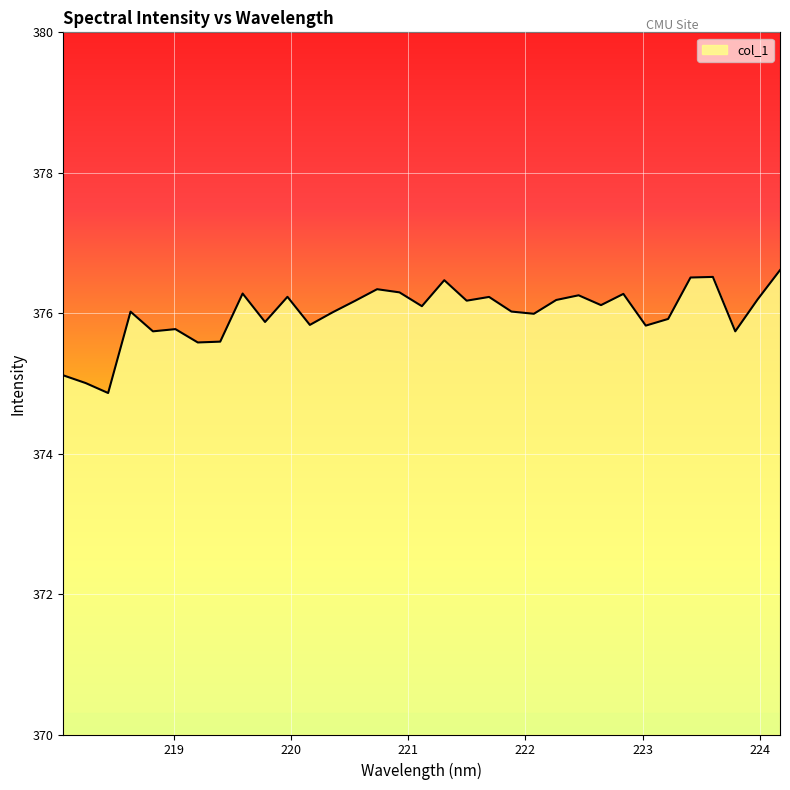

What is the smallest value displayed?

374.9